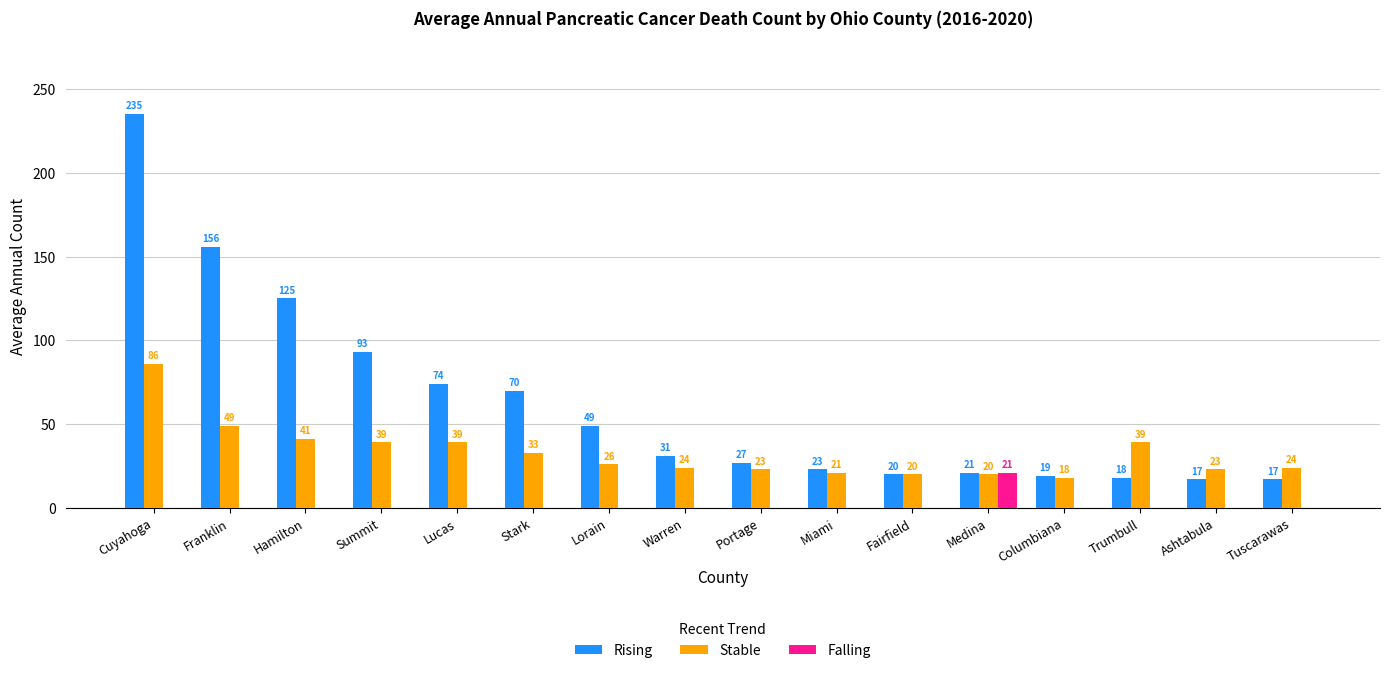

Between Stark and Medina, which series saw the biggest shift?

Rising